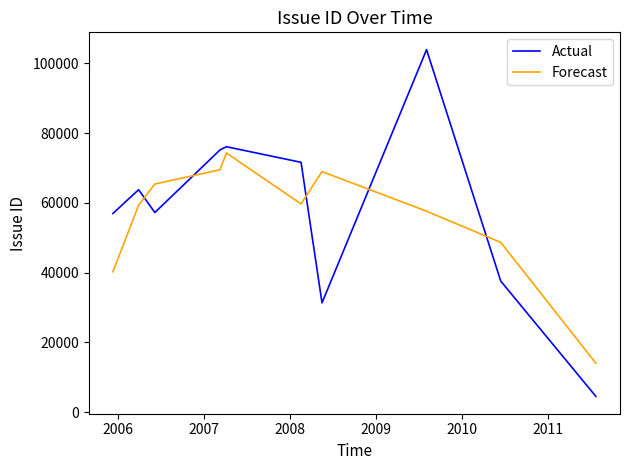

What is the lowest value of the Forecast series?

14033.0